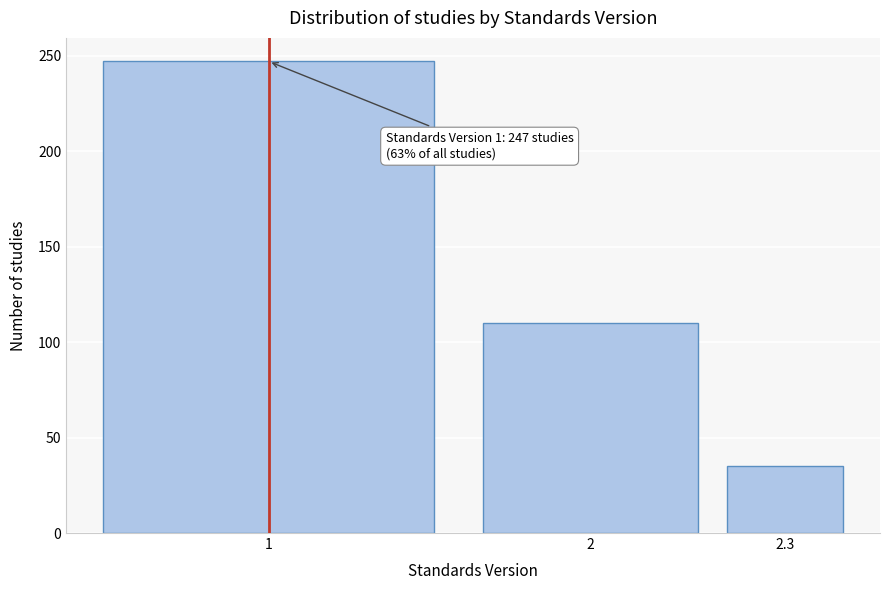

Reading left to right, what are all the values shown in this chart?

1=247	2=110	2.3=35